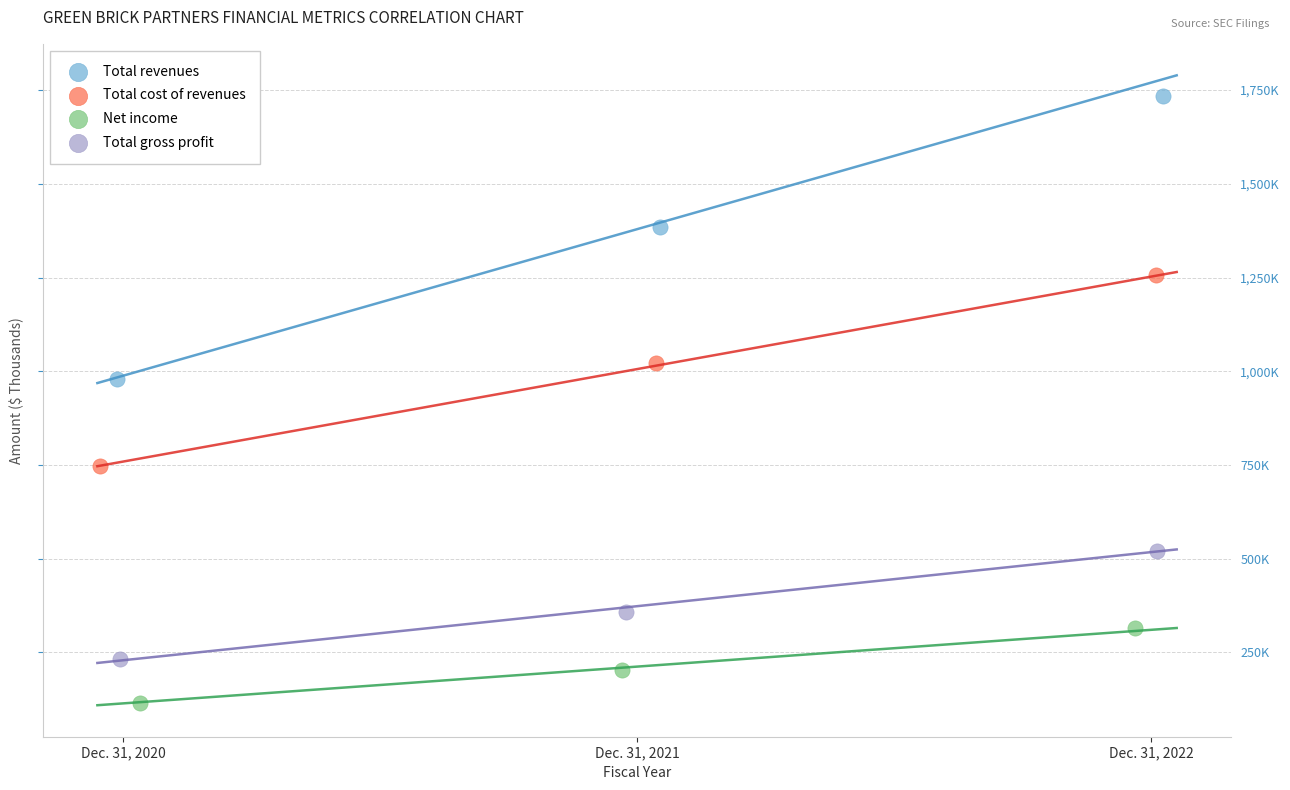

Which series has the largest Y range (max minus min)?

Total revenues